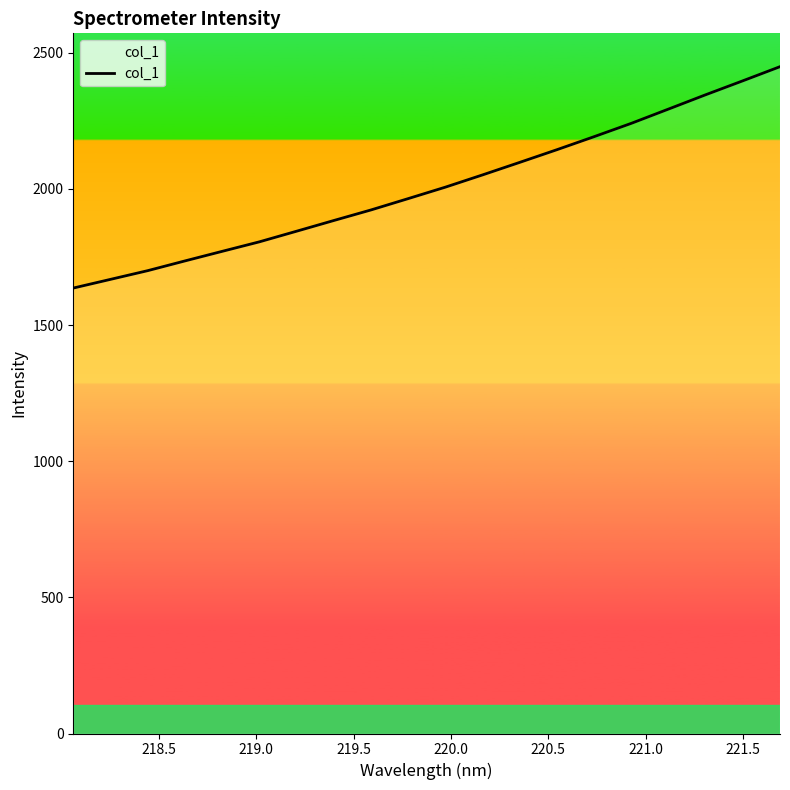

Reading left to right, what are all the values shown in this chart?

1635.8	1667.7	1699.7	1735.4	1770.6	1805.5	1844.5	1883.8	1922.6	1964.3	2006.3	2051.4	2097.4	2143.9	2191.8	2240.7	2293.1	2345.7	2396.9	2448.8